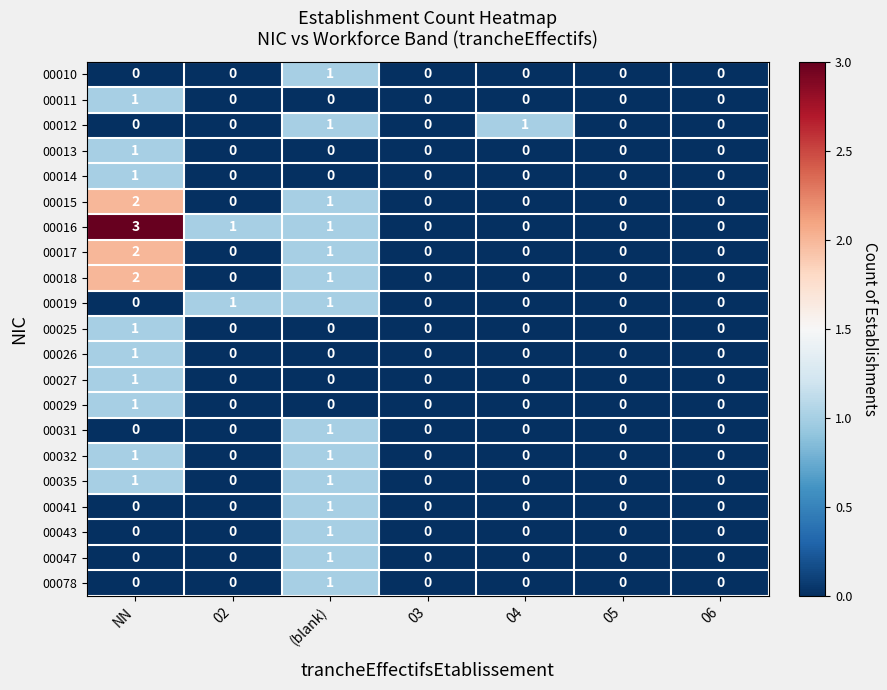

Which series has the largest total across all categories?

00016